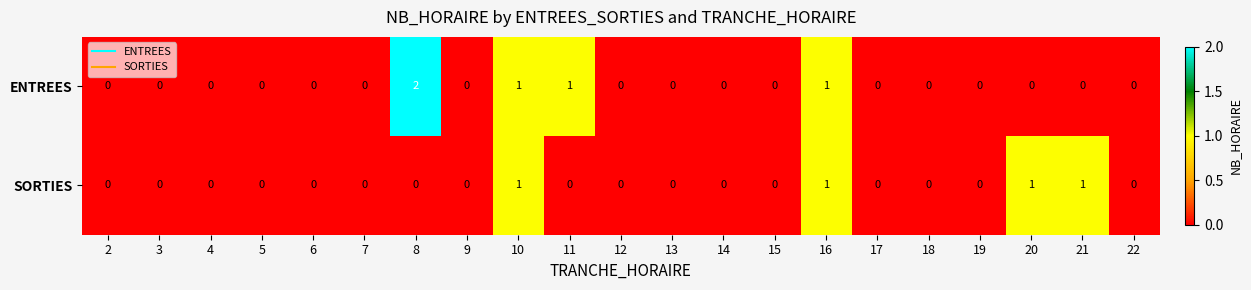

Which series has the largest total across all categories?

ENTREES